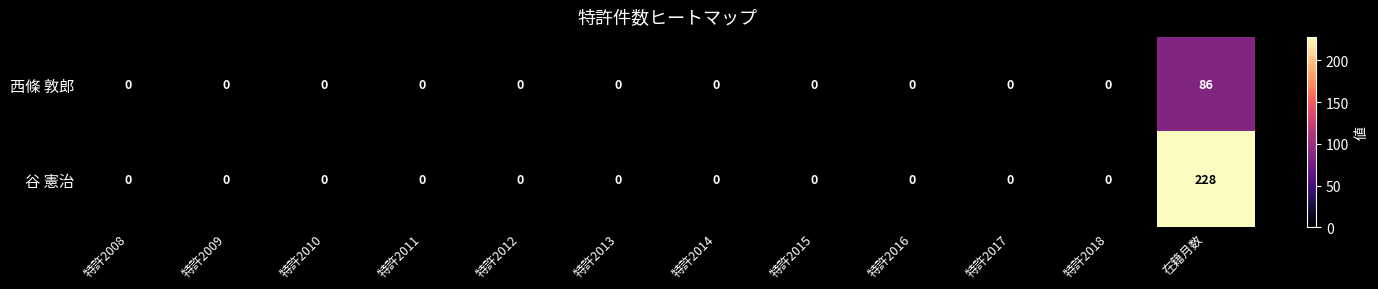

Which series has the largest range (max minus min)?

谷 憲治